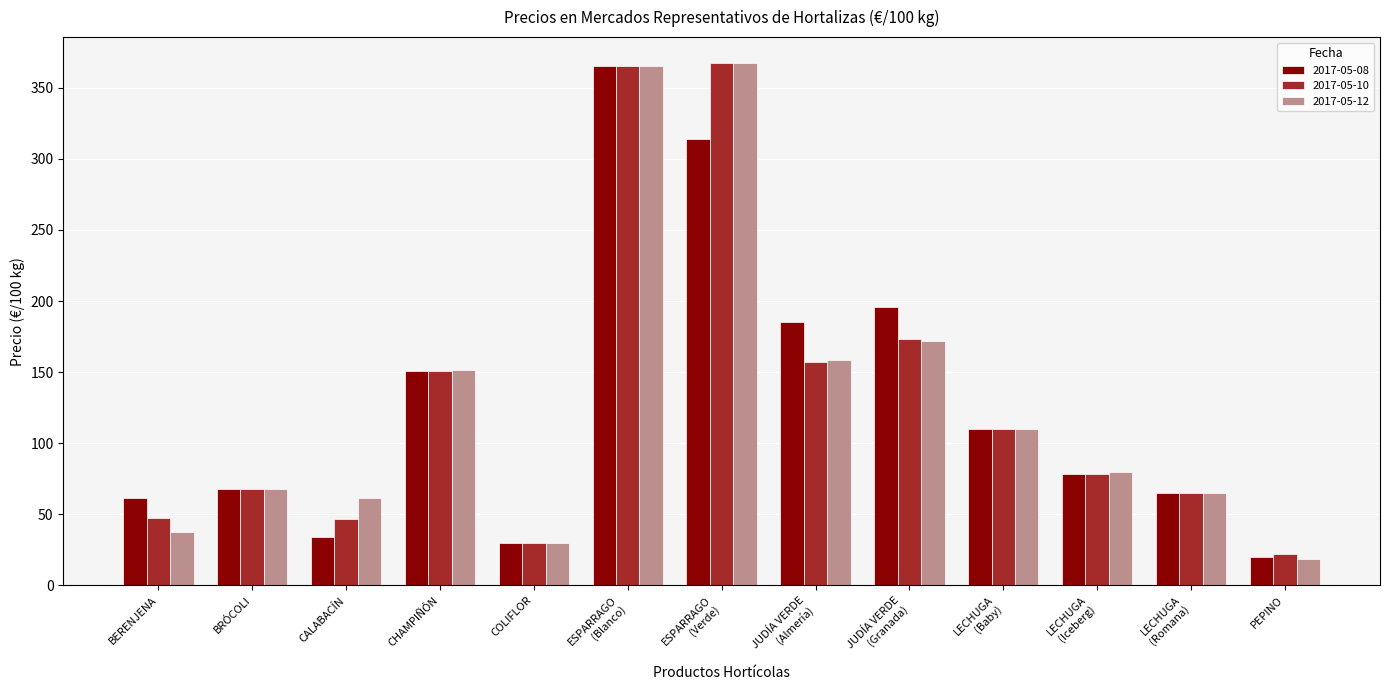

What is the minimum value shown in the chart?

18.8